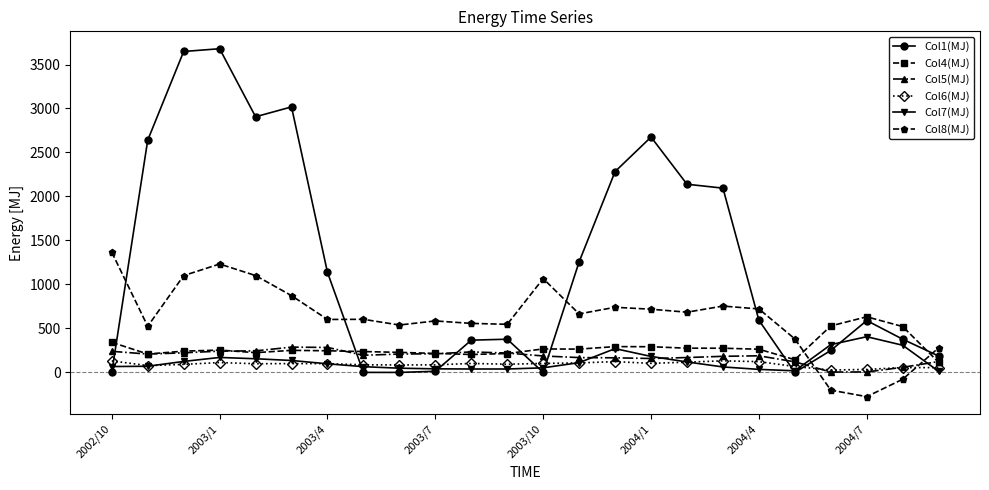

True or false: Col5(MJ) has more than 2 points higher than both neighbors.

True